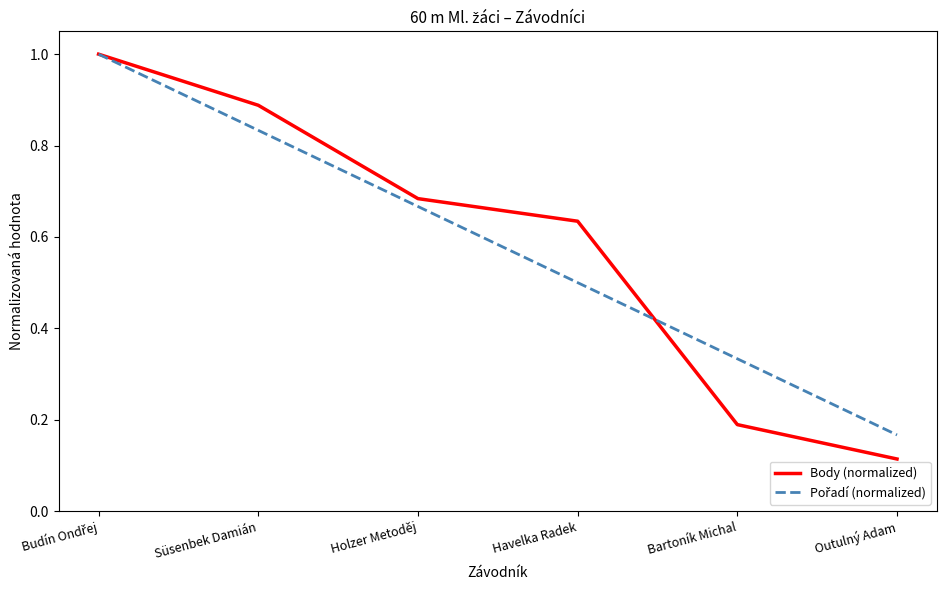

What is the total value across all series at Süsenbek Damián?

1.7